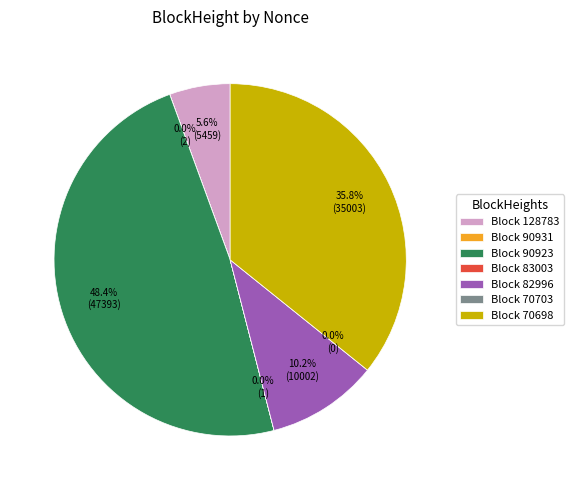

What portion of the pie excludes 90931?

100.0%